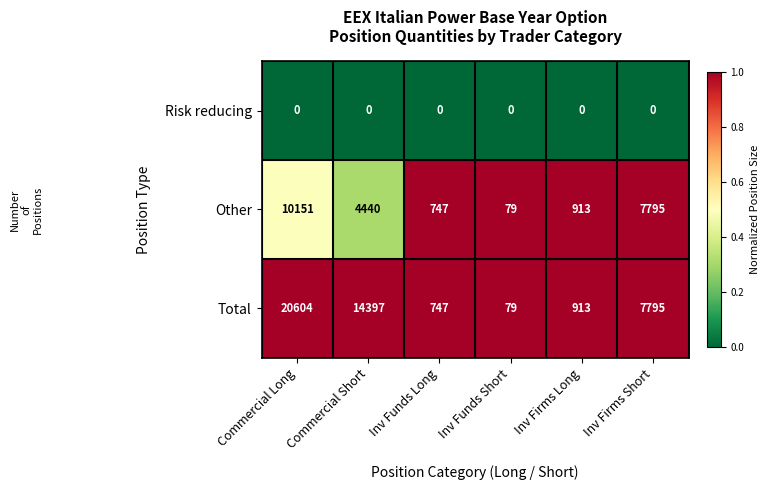

List the series in order of their overall mean, highest first.

Total, Other, Risk reducing